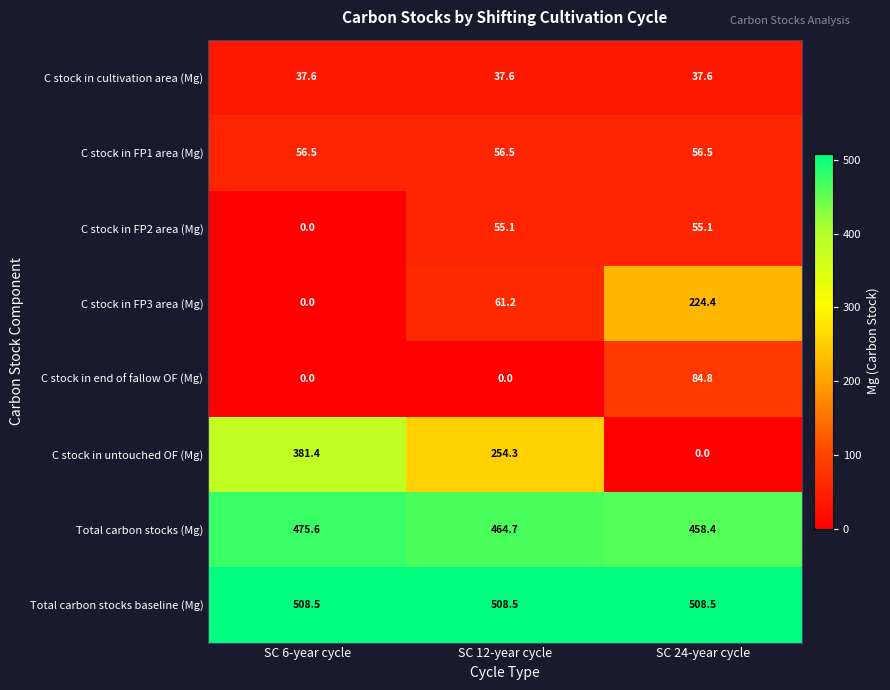

What is the highest value of the Total carbon stocks (Mg) series?

475.6